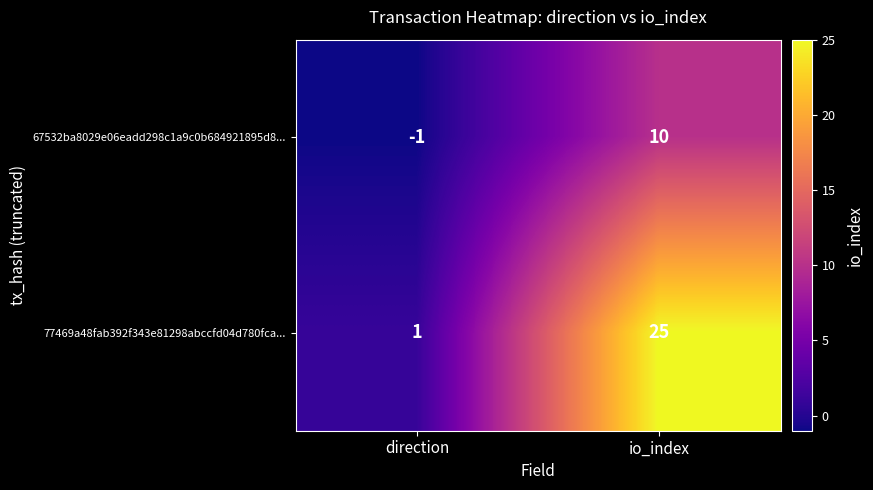

What is the greatest value displayed?

25